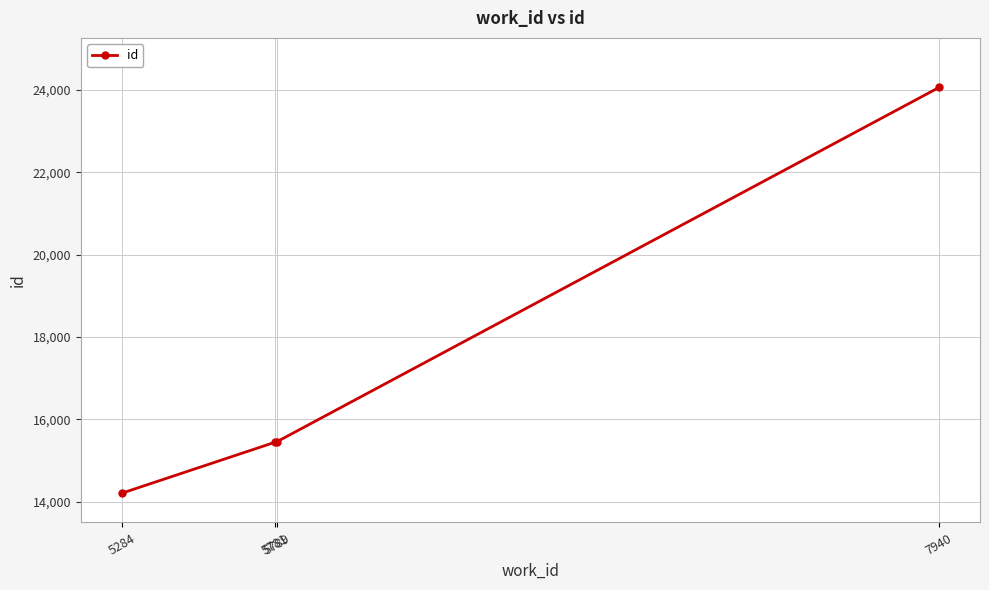

True or false: the data shows 8034 at 7940.

False